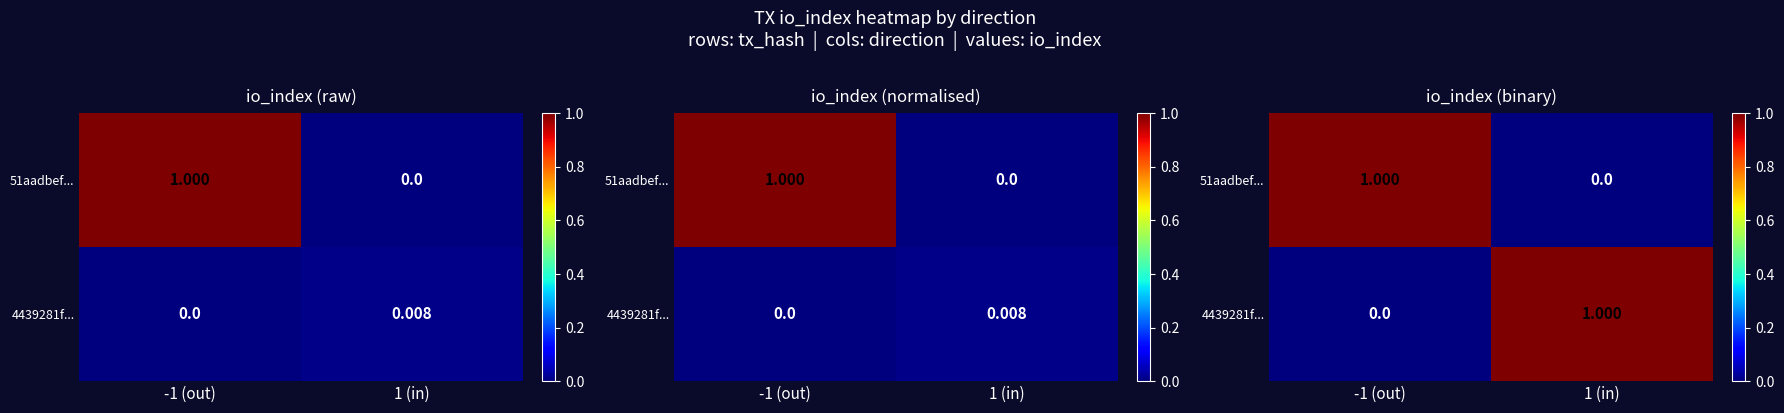

How many positive values does the 4439281f... series have?

1